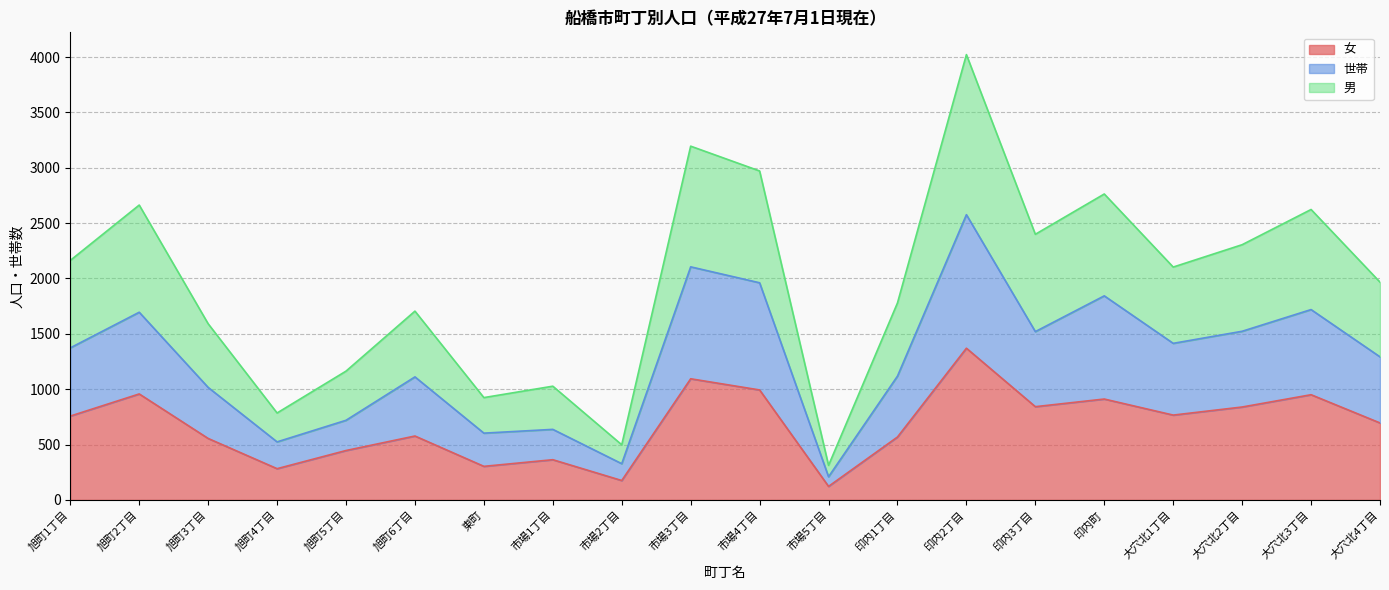

Where is 女 nearest to the value 746?

旭町1丁目